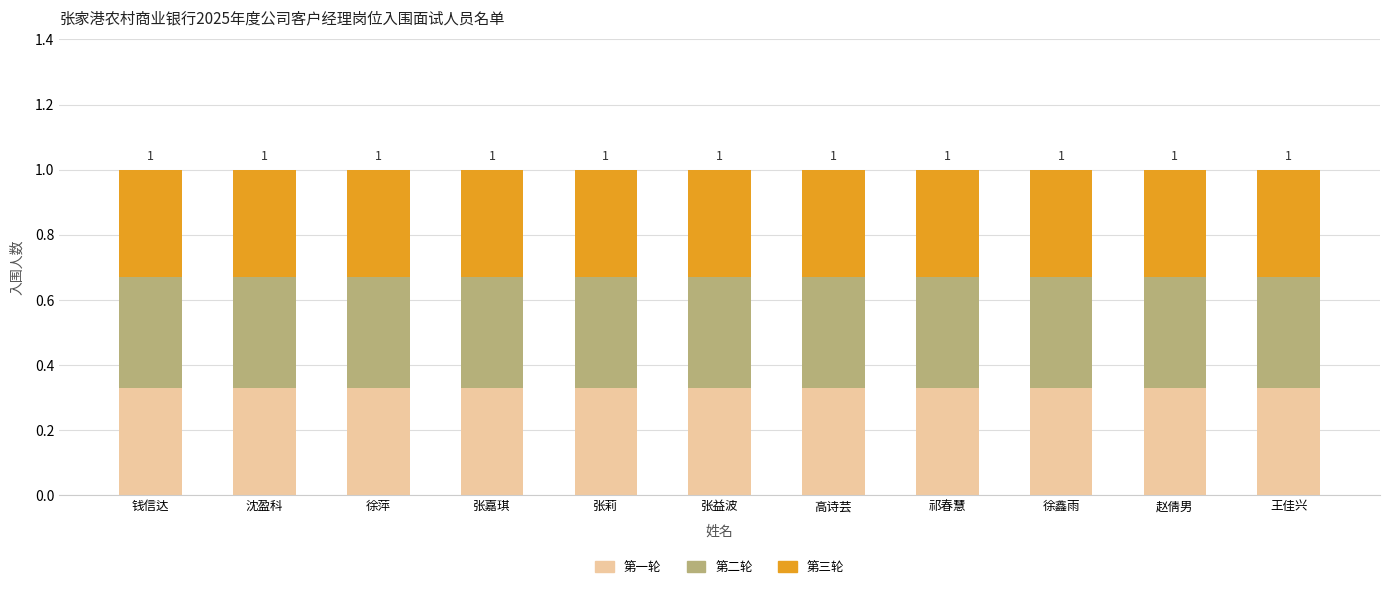

What is the total value across all series at 张嘉琪?

1.0